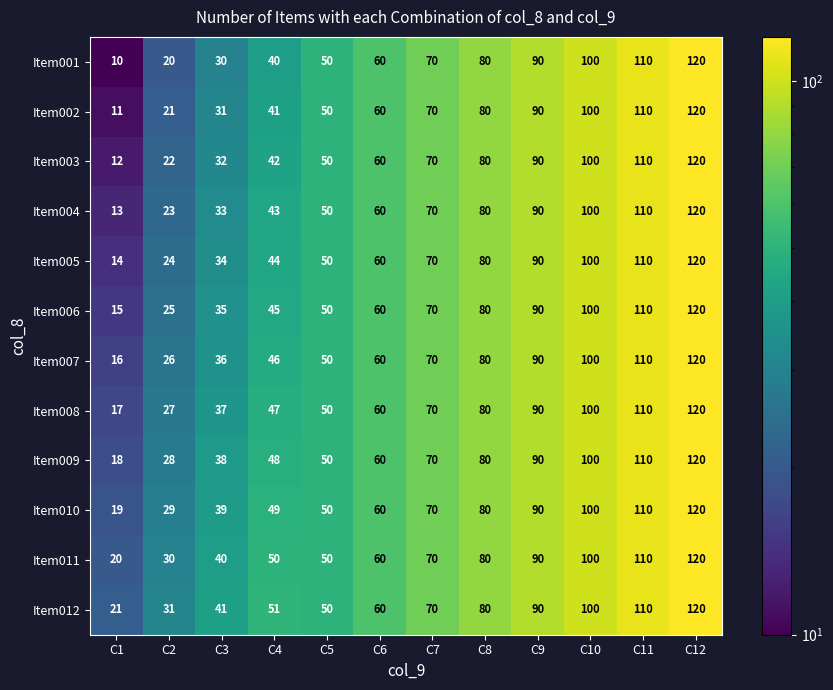

The value of Item002 at C1 is 11. True or false?

True